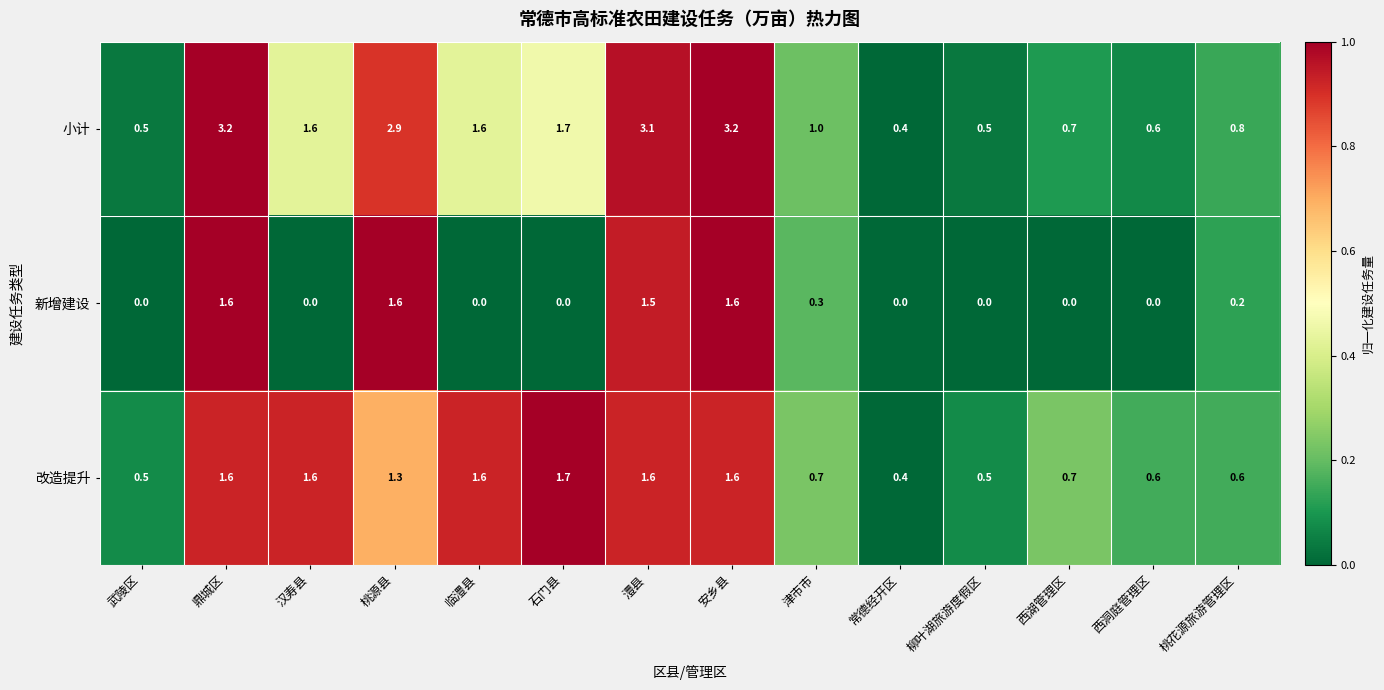

What is the approximate value of 改造提升 at 西洞庭管理区?

0.6